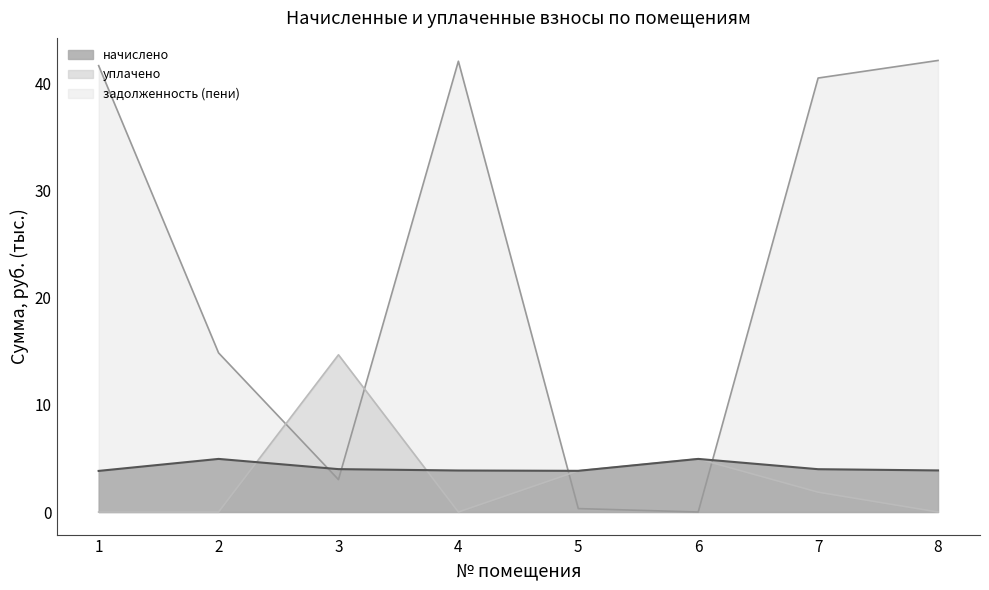

Which category has the highest value in the задолженность (пени) series?

8